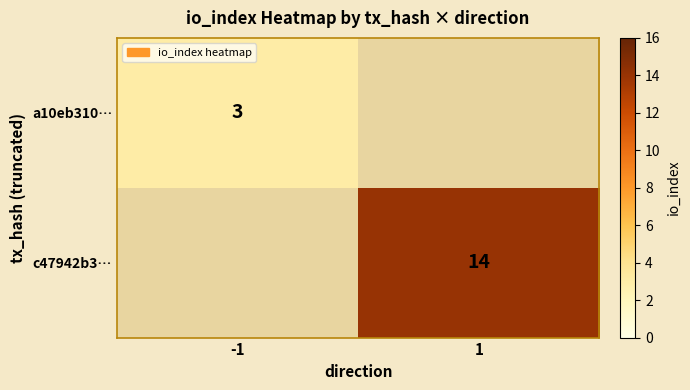

Is the value of a10eb310… at -1 greater than the value of c47942b3… at 1?

No